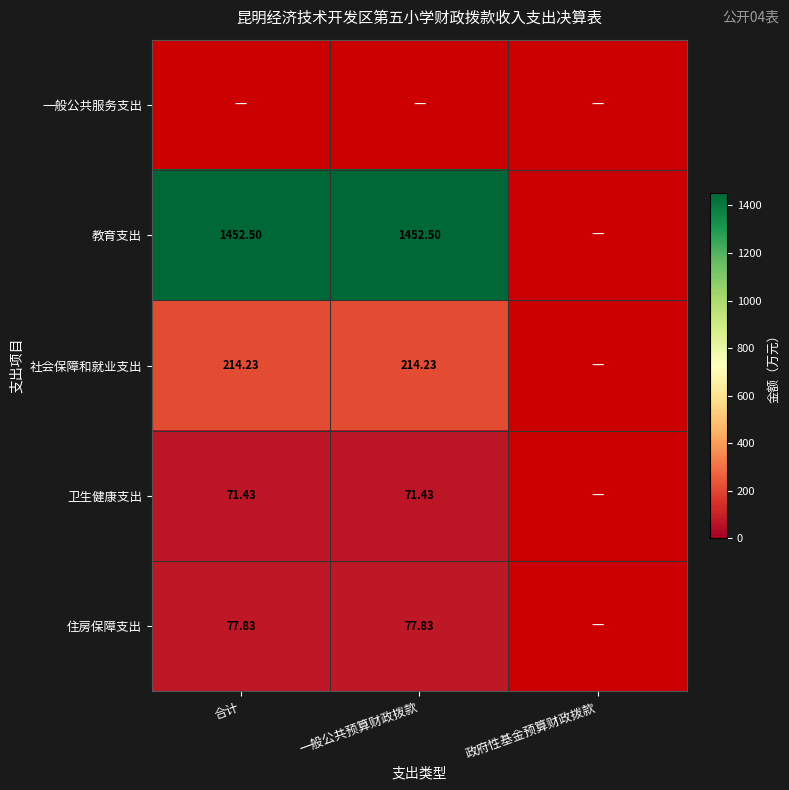

Is the value of 教育支出 at 一般公共预算财政拨款 greater than the value of 社会保障和就业支出 at 一般公共预算财政拨款?

Yes